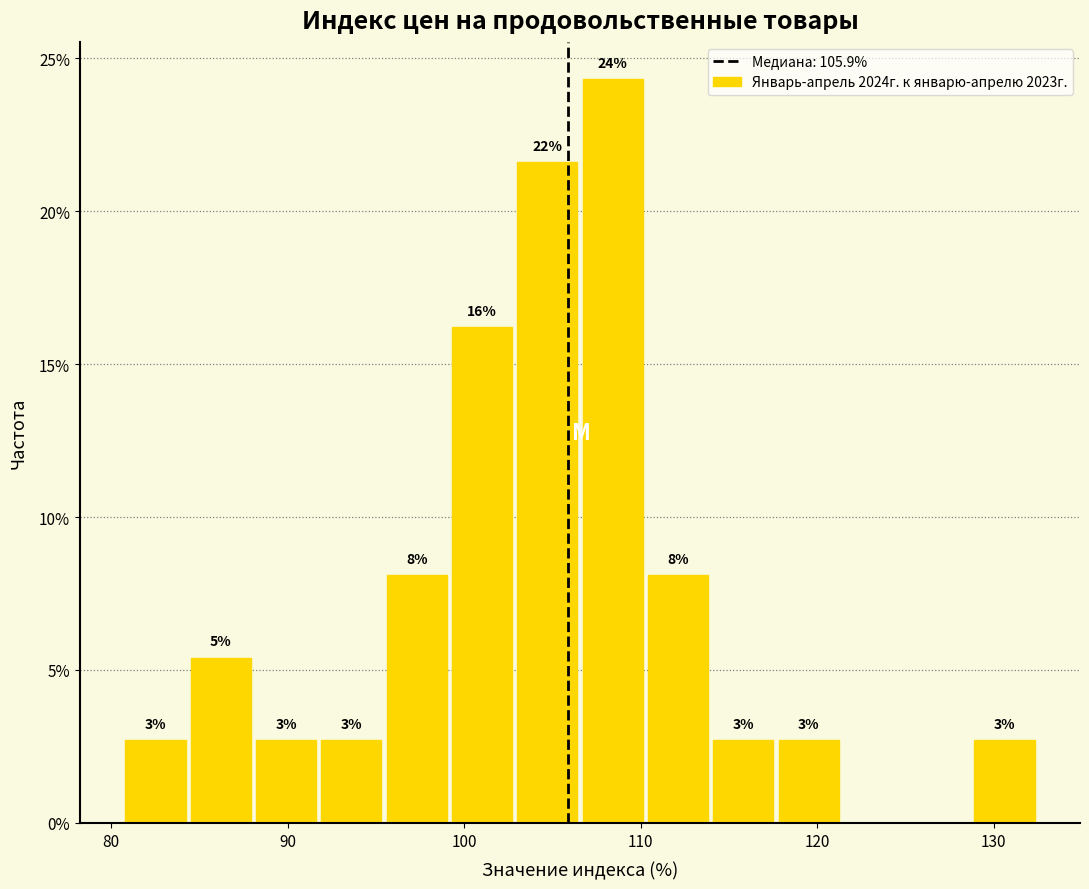

Around what value on the x-axis is the tallest bar? Give the approximate position of its centre, as read against the axis.

108